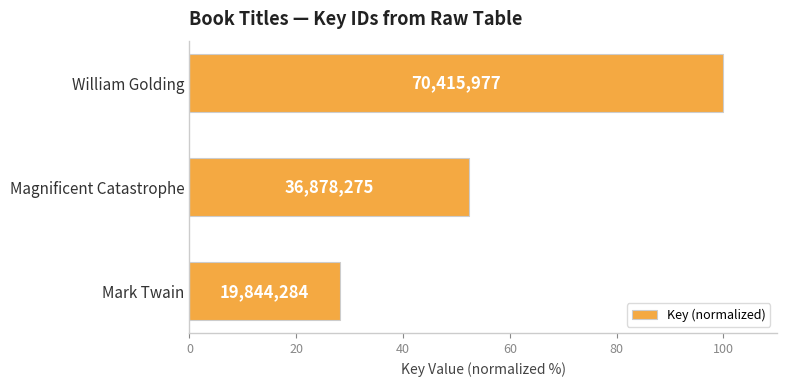

How many bars are there in total?

3